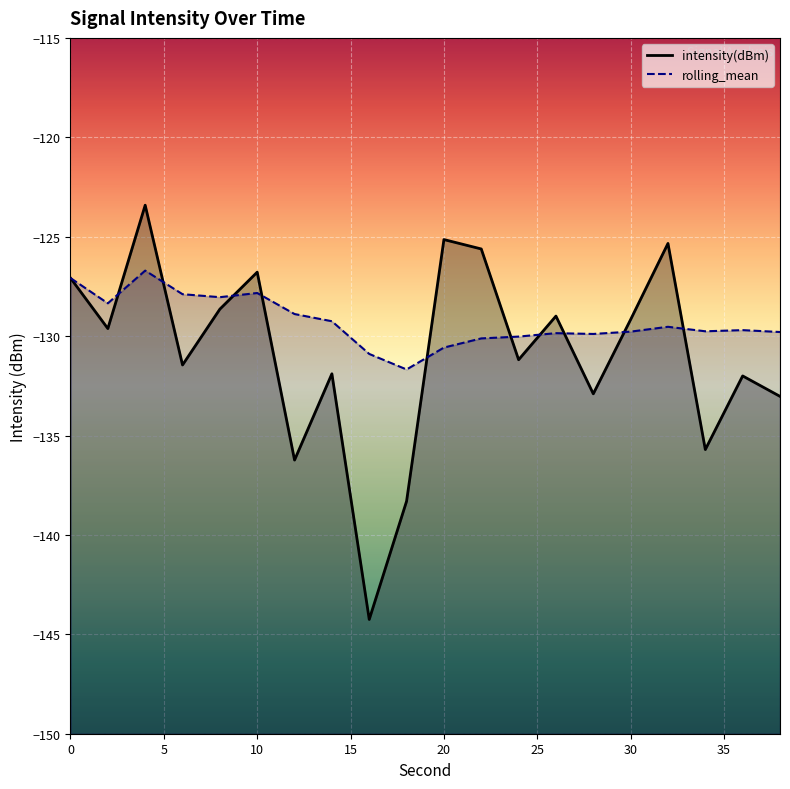

What is the maximum value for rolling_mean?

-126.7